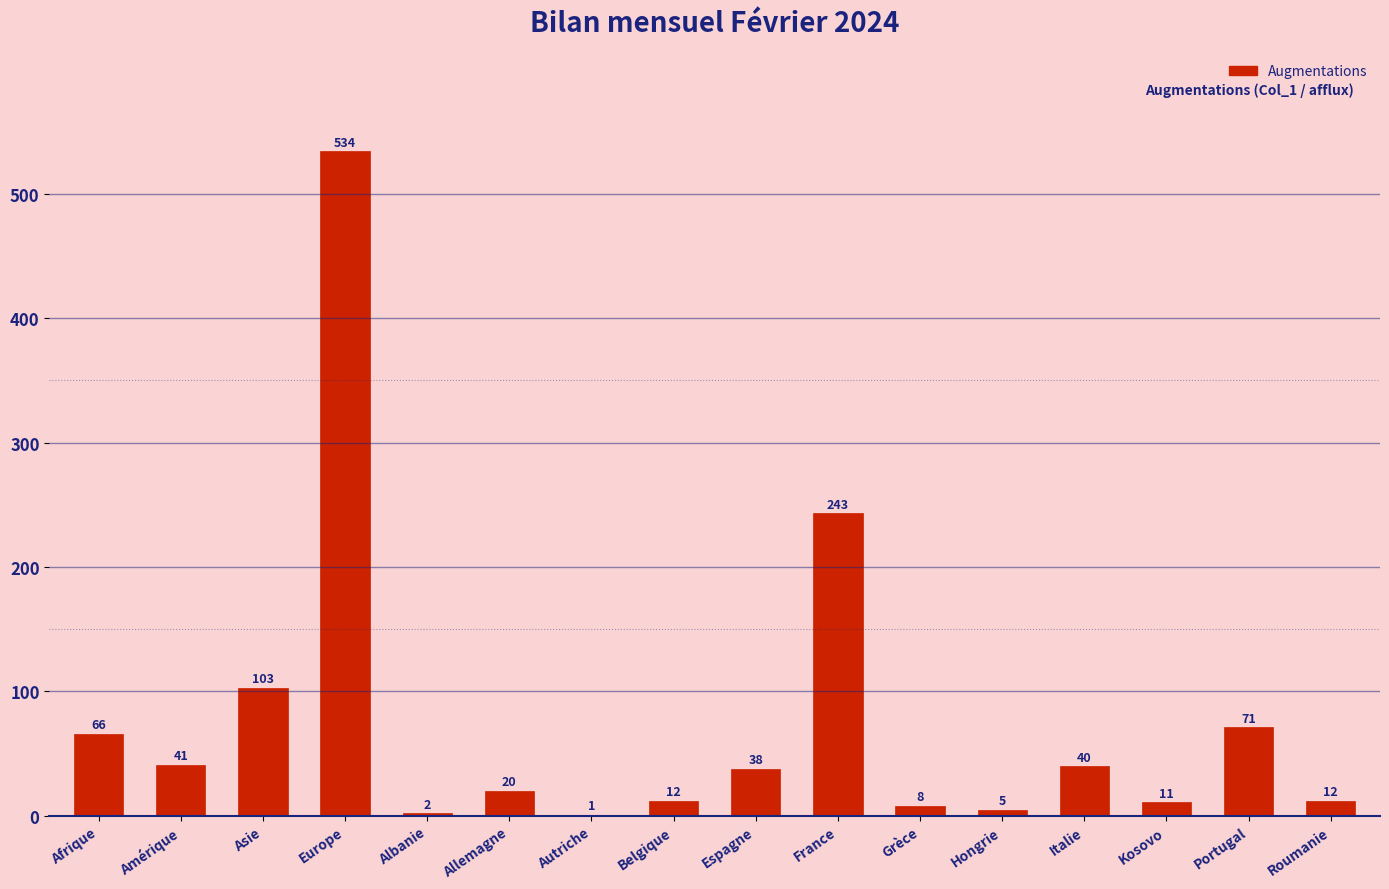

Are the bars horizontal?

No